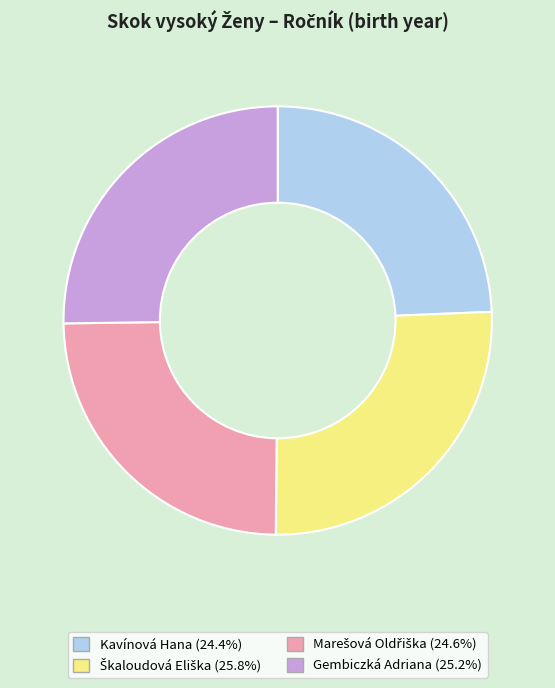

Does Kavínová Hana (24.4%) represent more than half of the total?

No